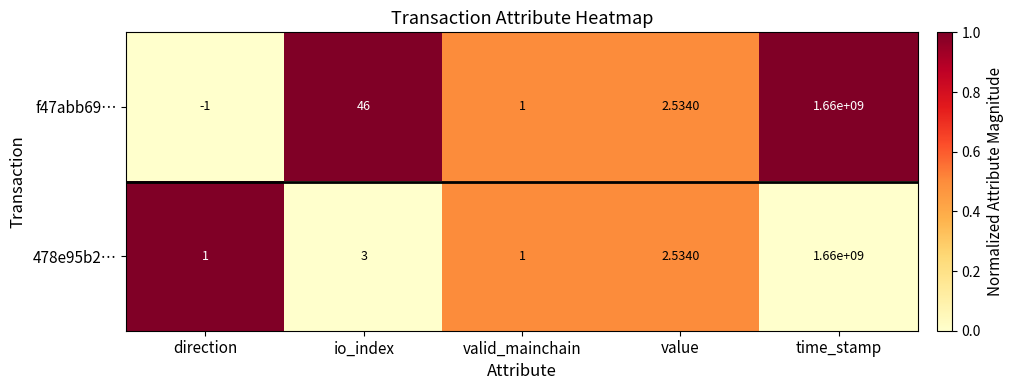

Which category has the highest value in the f47abb69… series?

time_stamp